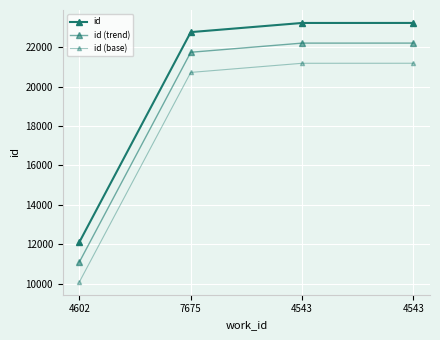

Is it true that id equals 22768.0 at 7675?

True